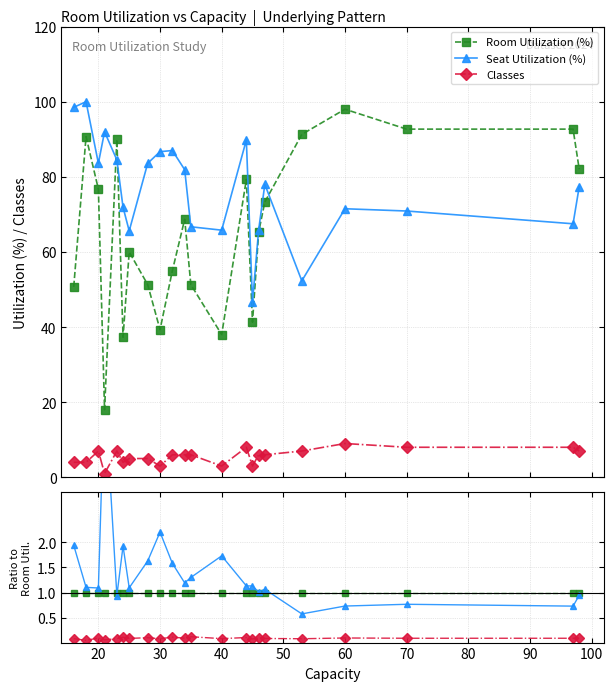

True or false: Seat Utilization (%) and Room Utilization (%) cross at least once.

True